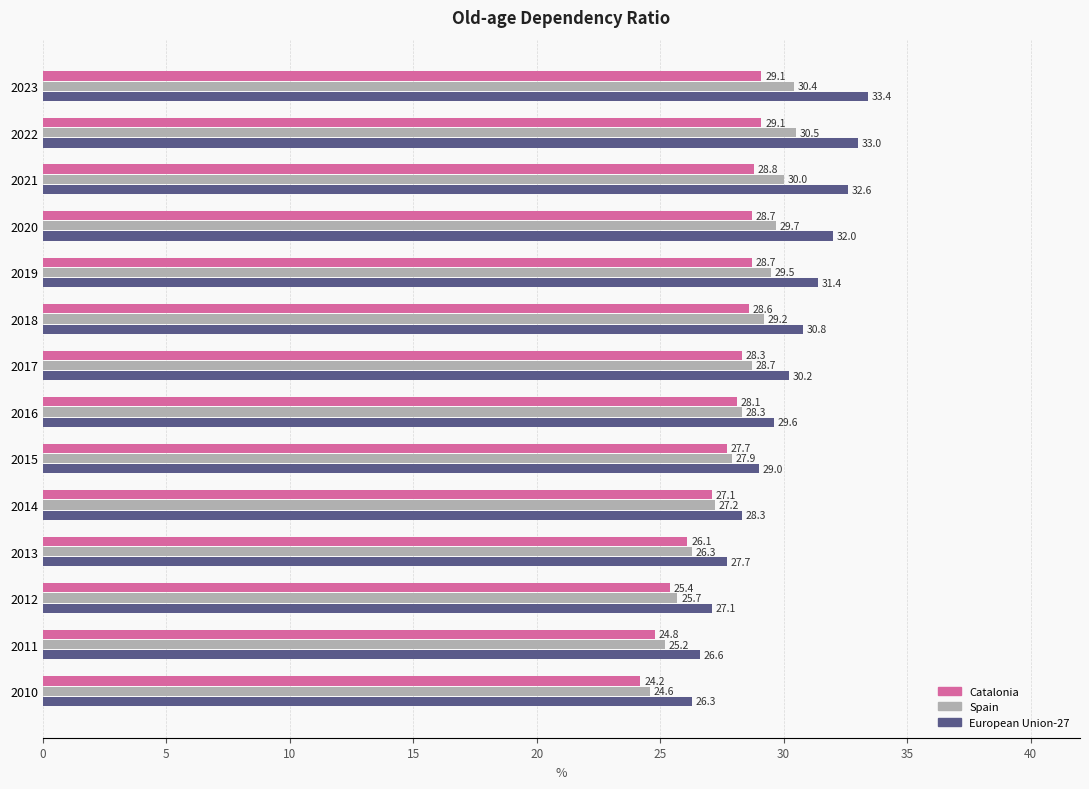

What is the approximate value of Catalonia at 2015?

27.7